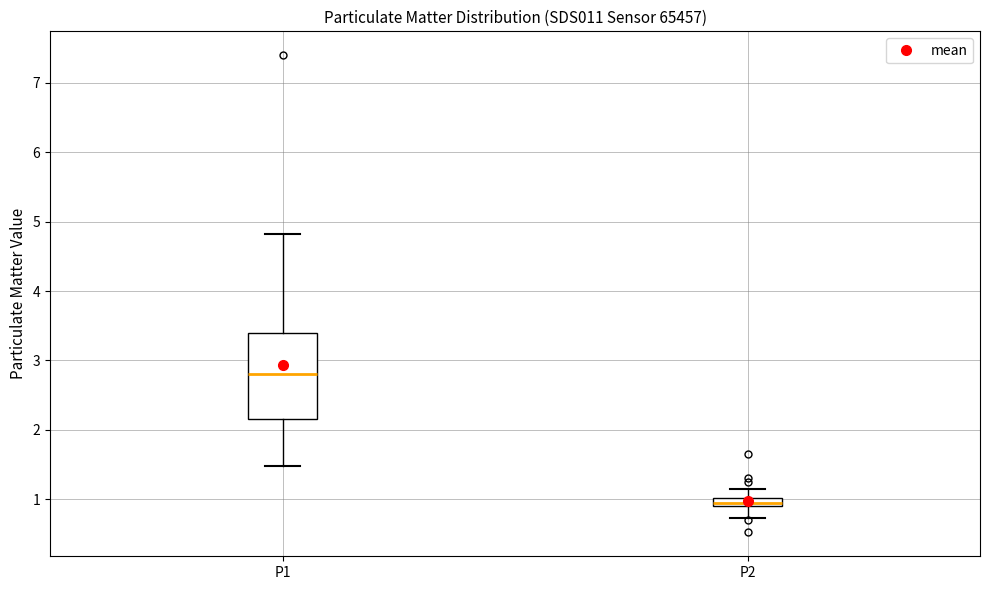

Which box's median line is the lowest?

P2